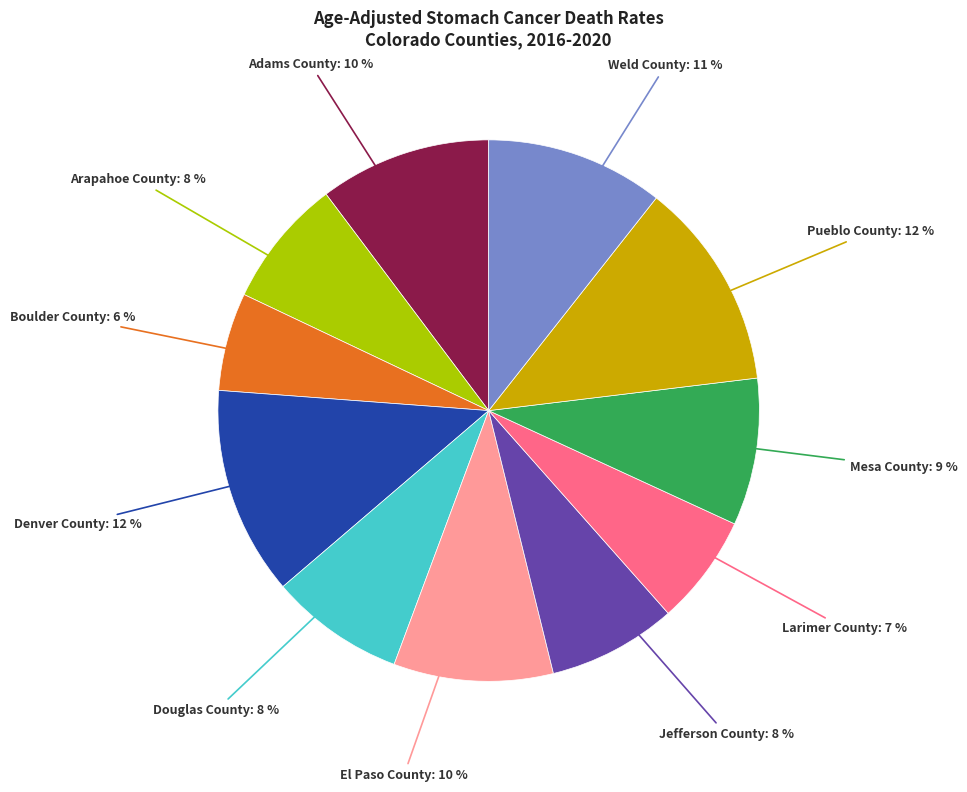

Does any single category account for the majority?

No